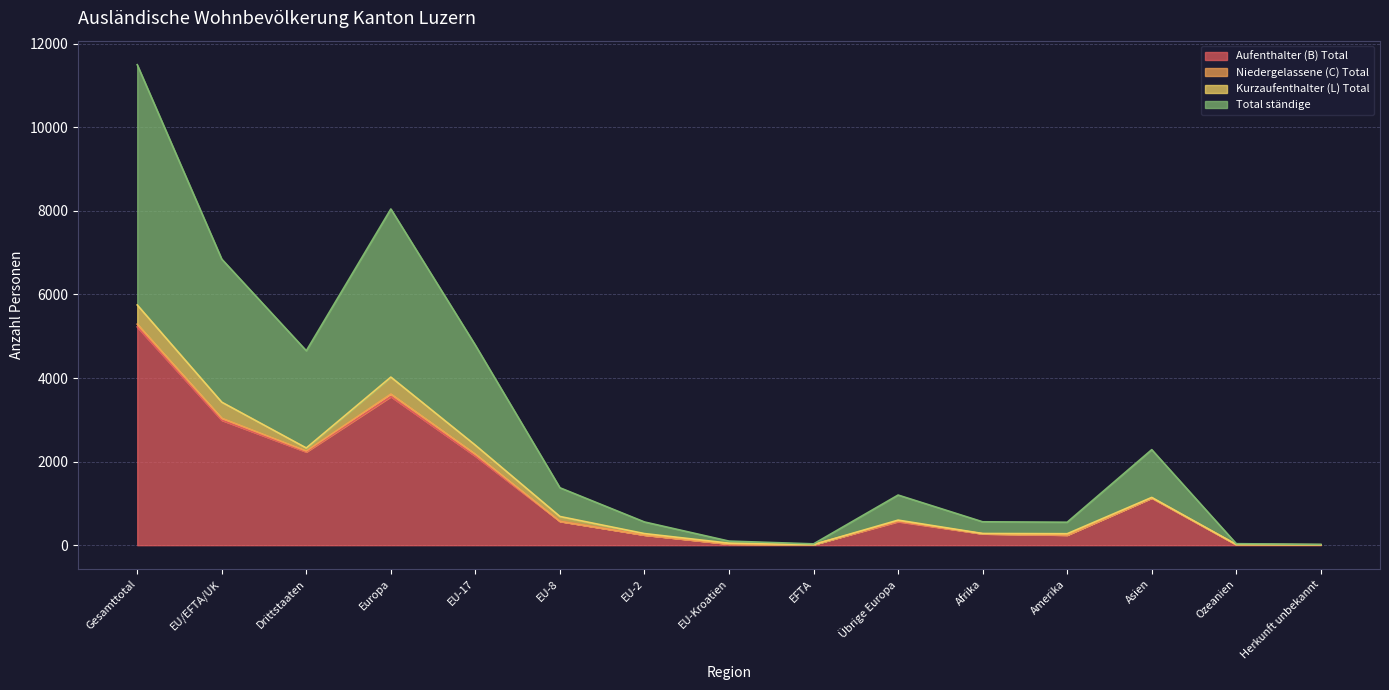

What is the maximum value for Aufenthalter (B) Total?

5223